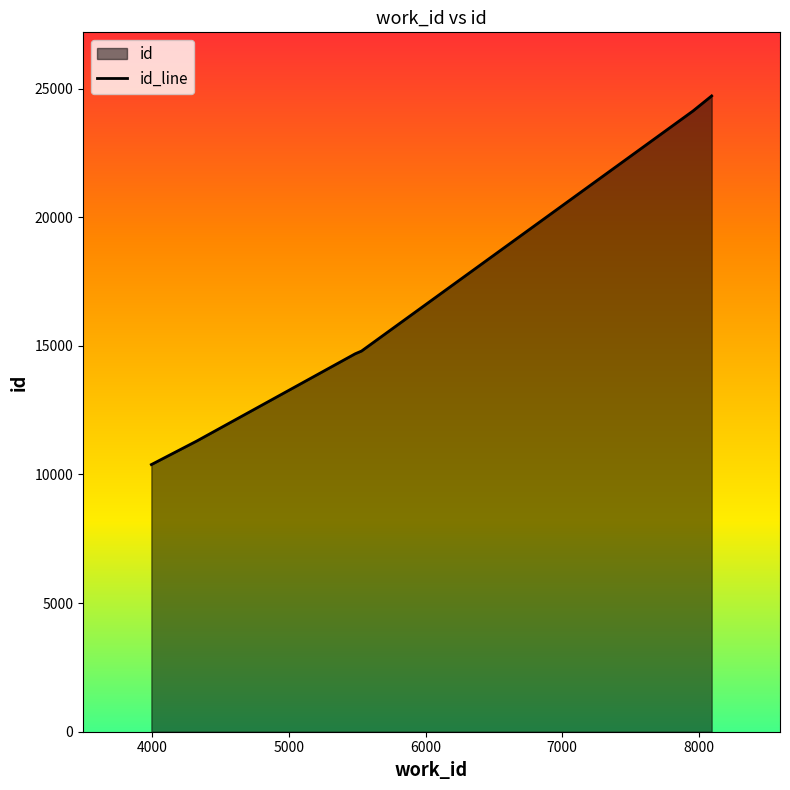

What is the minimum value shown in the chart?

10385